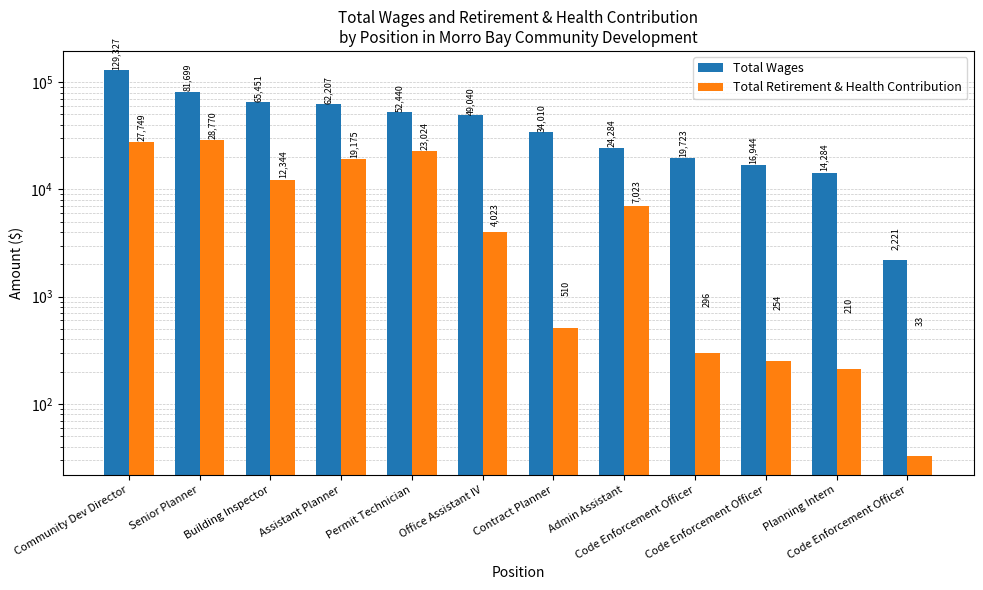

Which has a higher value, Office Assistant IV or Admin Assistant?

Office Assistant IV